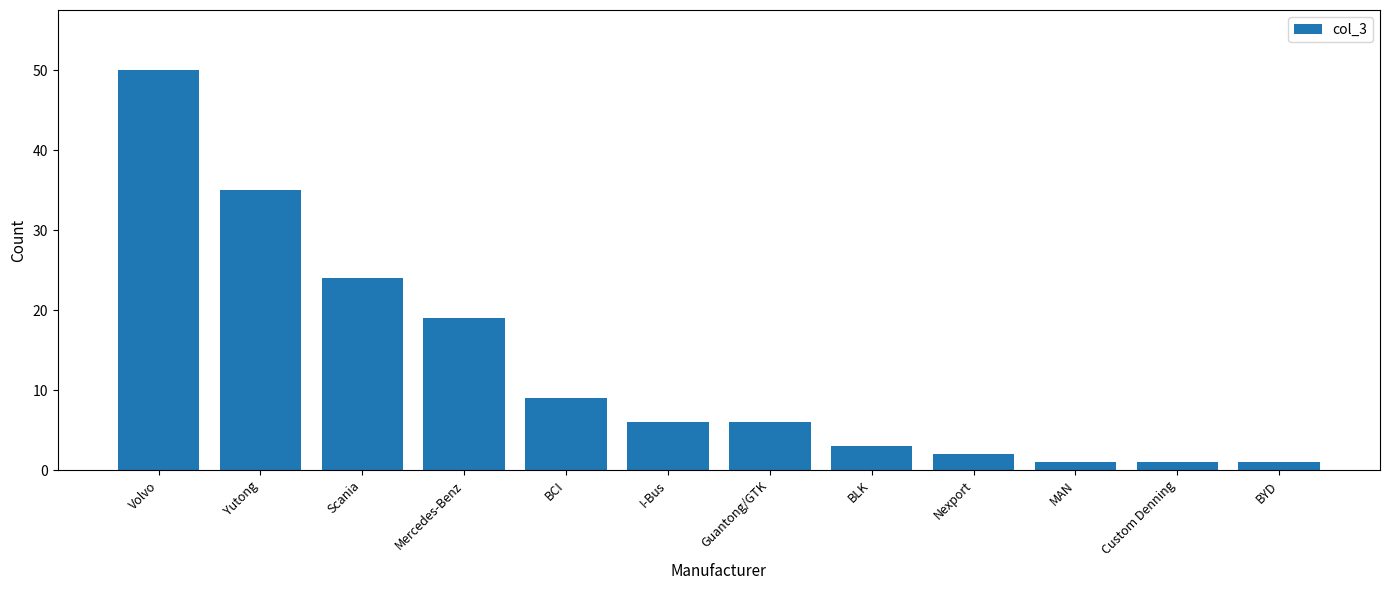

Reading right to left, what are all the values shown in this chart?

1	1	1	2	3	6	6	9	19	24	35	50